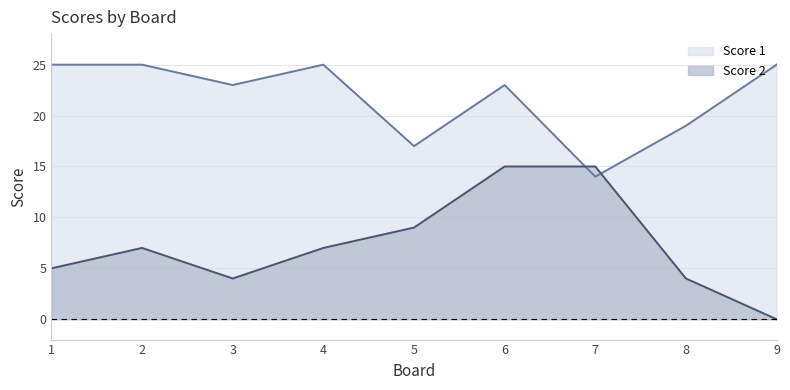

Count the Score 1 values in the range 19 to 25.

7